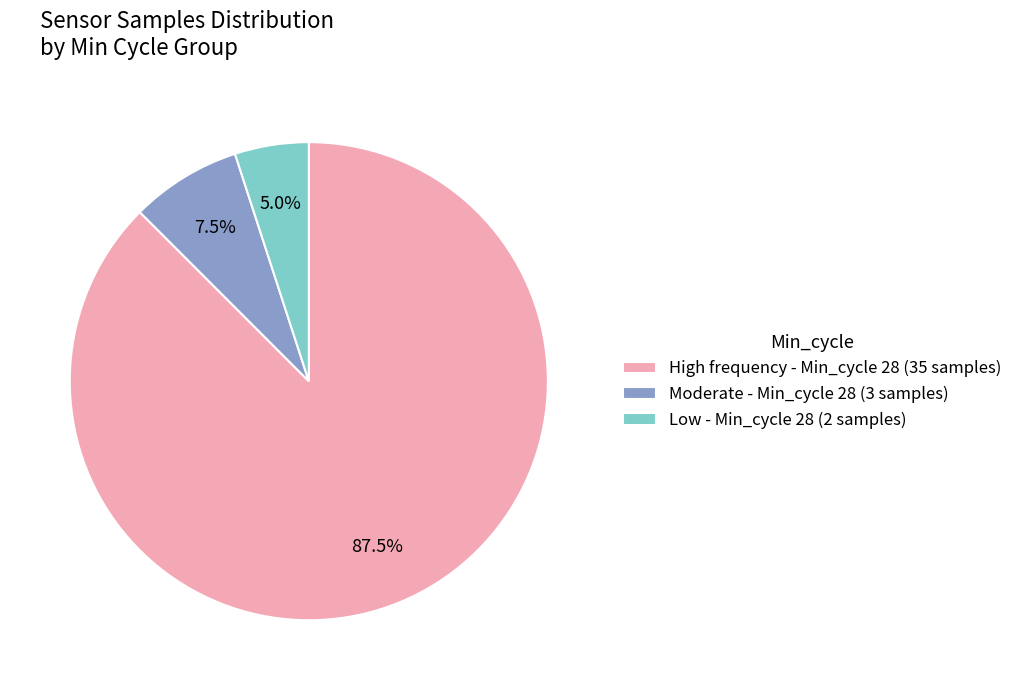

What percentage is NOT represented by High frequency - Min_cycle 28 (35 samples)?

12.5%